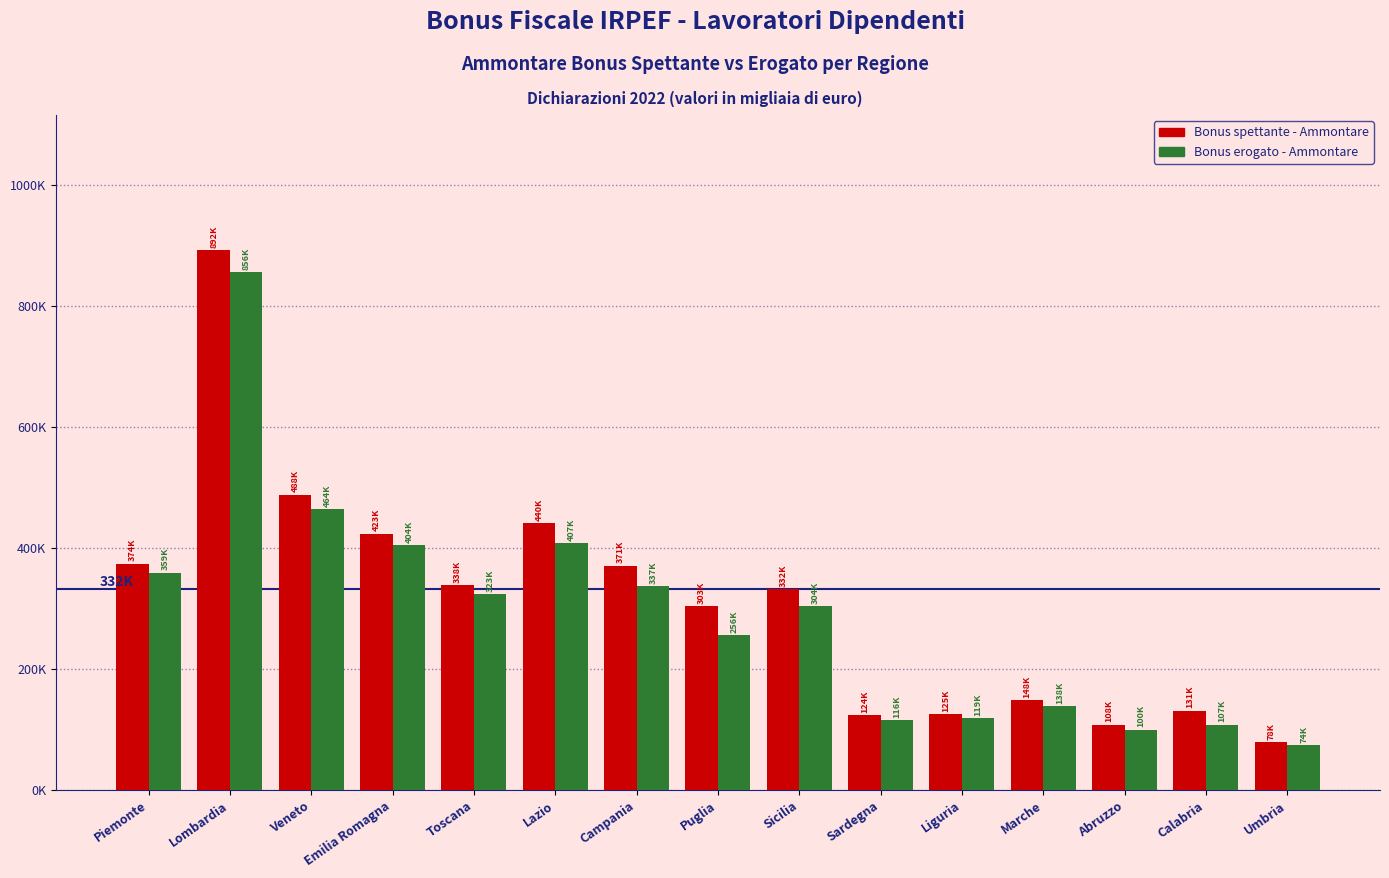

What is the sum of all Bonus spettante - Ammontare values?

4682894